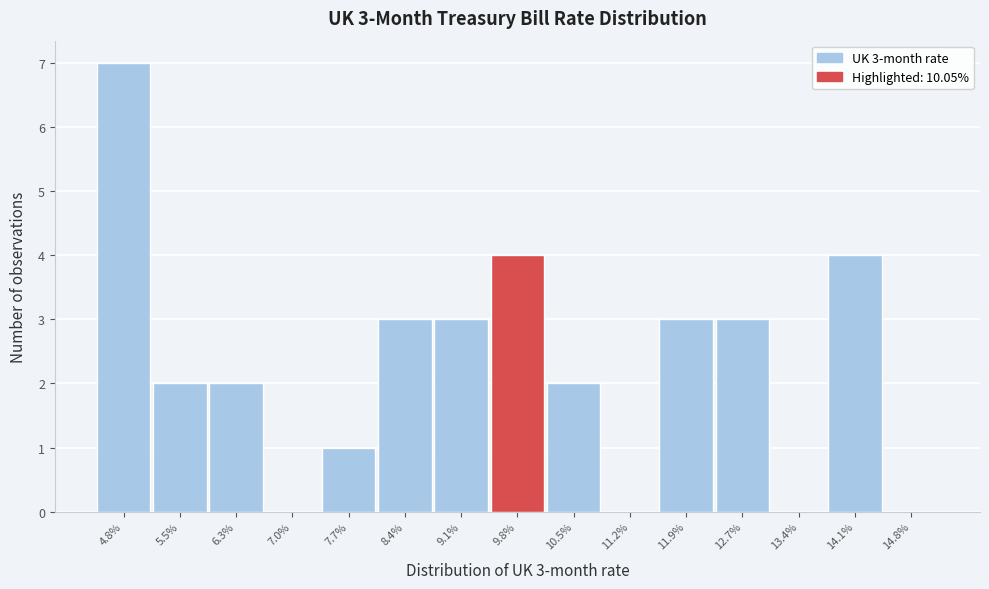

Reading left to right, transcribe all the data shown in this chart.

4.8%=7	5.5%=2	6.3%=2	7.0%=0	7.7%=1	8.4%=3	9.1%=3	9.8%=4	10.5%=2	11.2%=0	11.9%=3	12.7%=3	13.4%=0	14.1%=4	14.8%=0